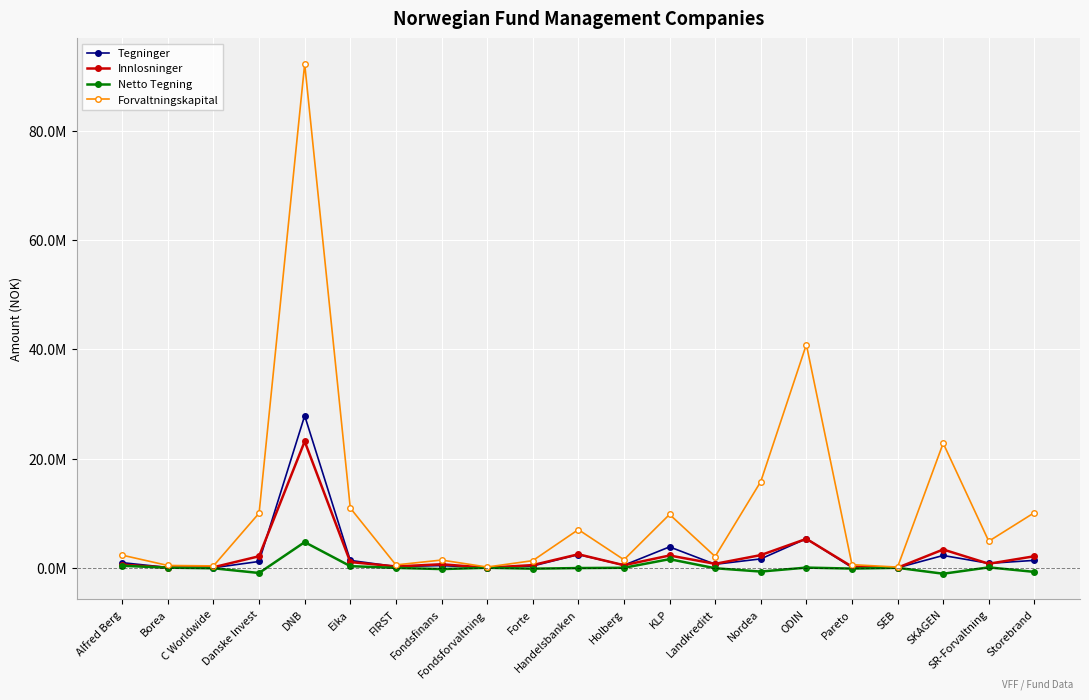

Is it true that Netto Tegning equals -48006 at C Worldwide?

False